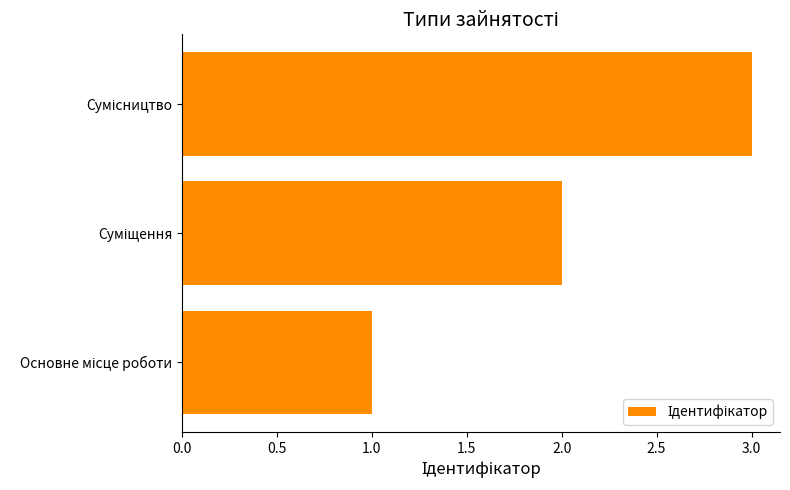

What is the greatest value displayed?

3